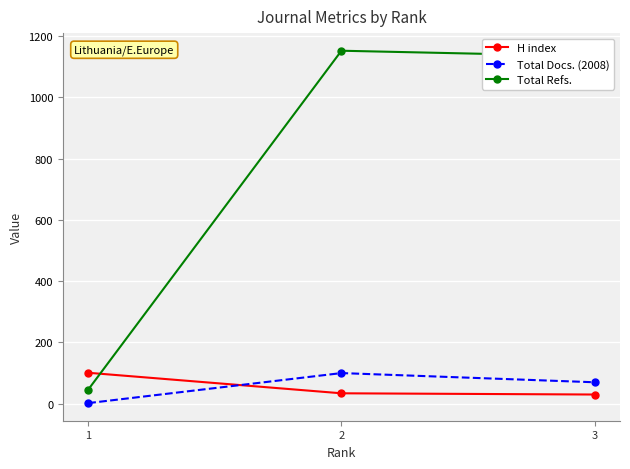

The value of Total Docs. (2008) at 2 is 42. True or false?

False